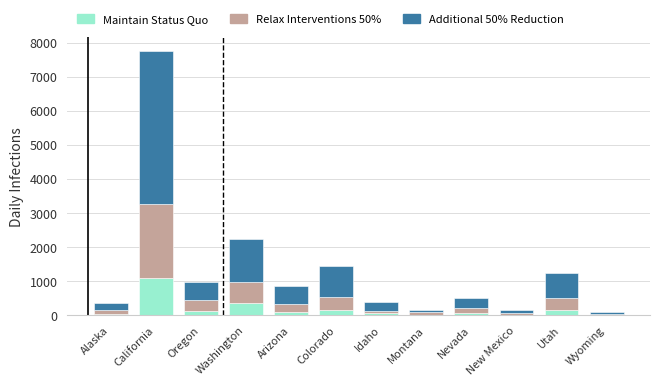

What is the highest value of the Maintain Status Quo series?

1093.6